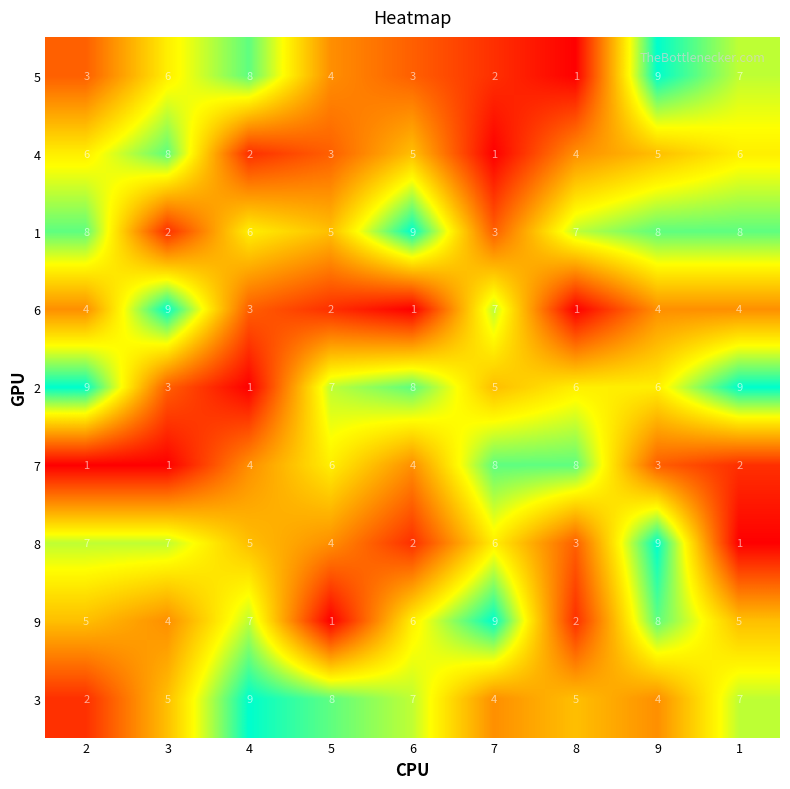

At how many categories does at least one series exceed 3?

9